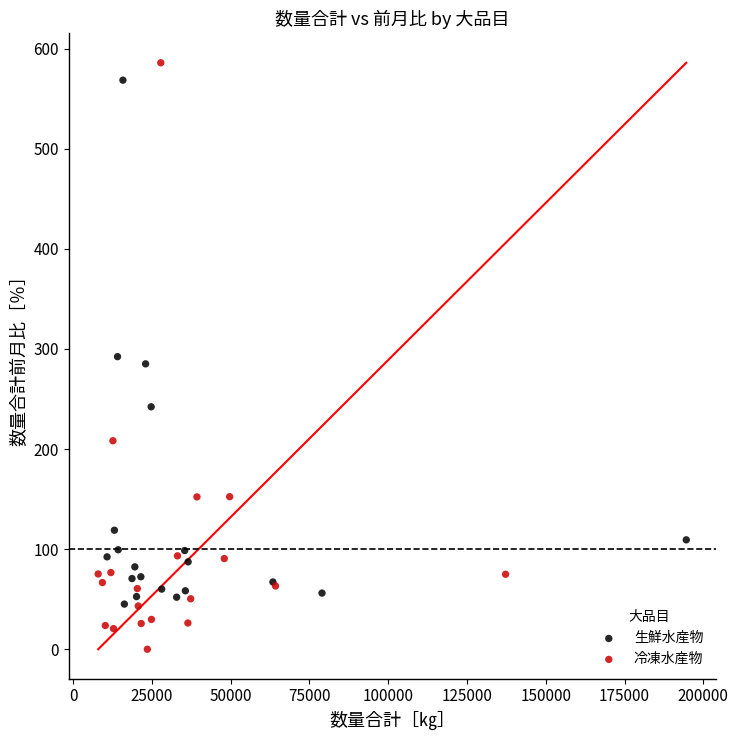

Which series reaches the maximum Y coordinate?

冷凍水産物